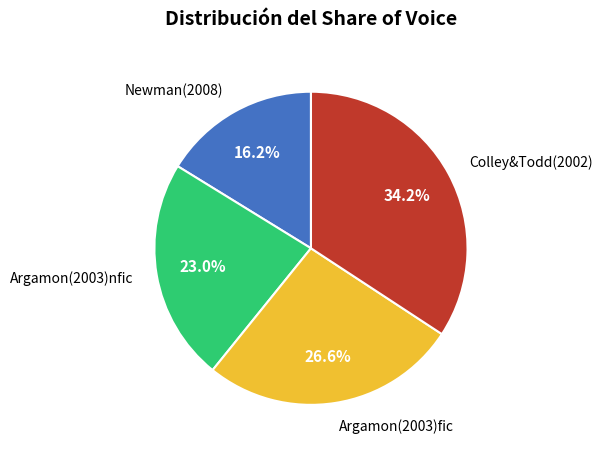

Does any single category account for the majority?

No